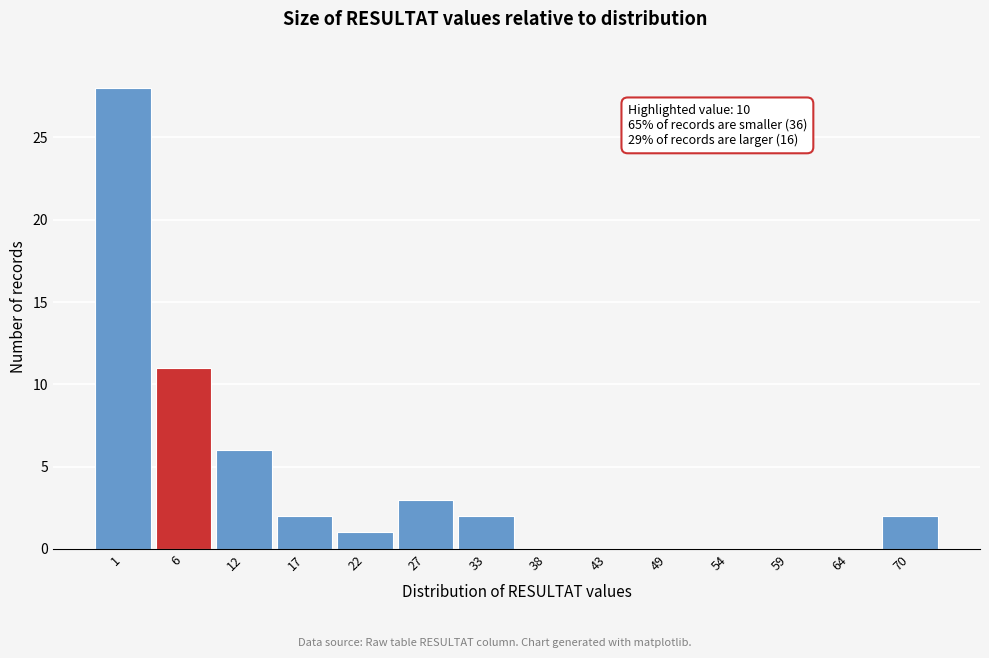

Reading left to right, what are all the values shown in this chart?

1=28	6=11	12=6	17=2	22=1	27=3	33=2	38=0	43=0	49=0	54=0	59=0	64=0	70=2